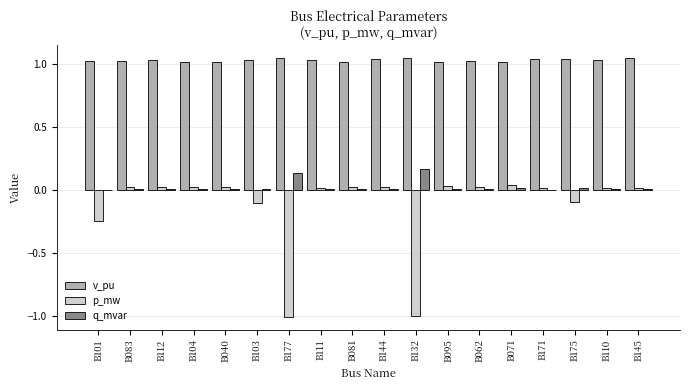

What is the sum of all p_mw values?

-2.2